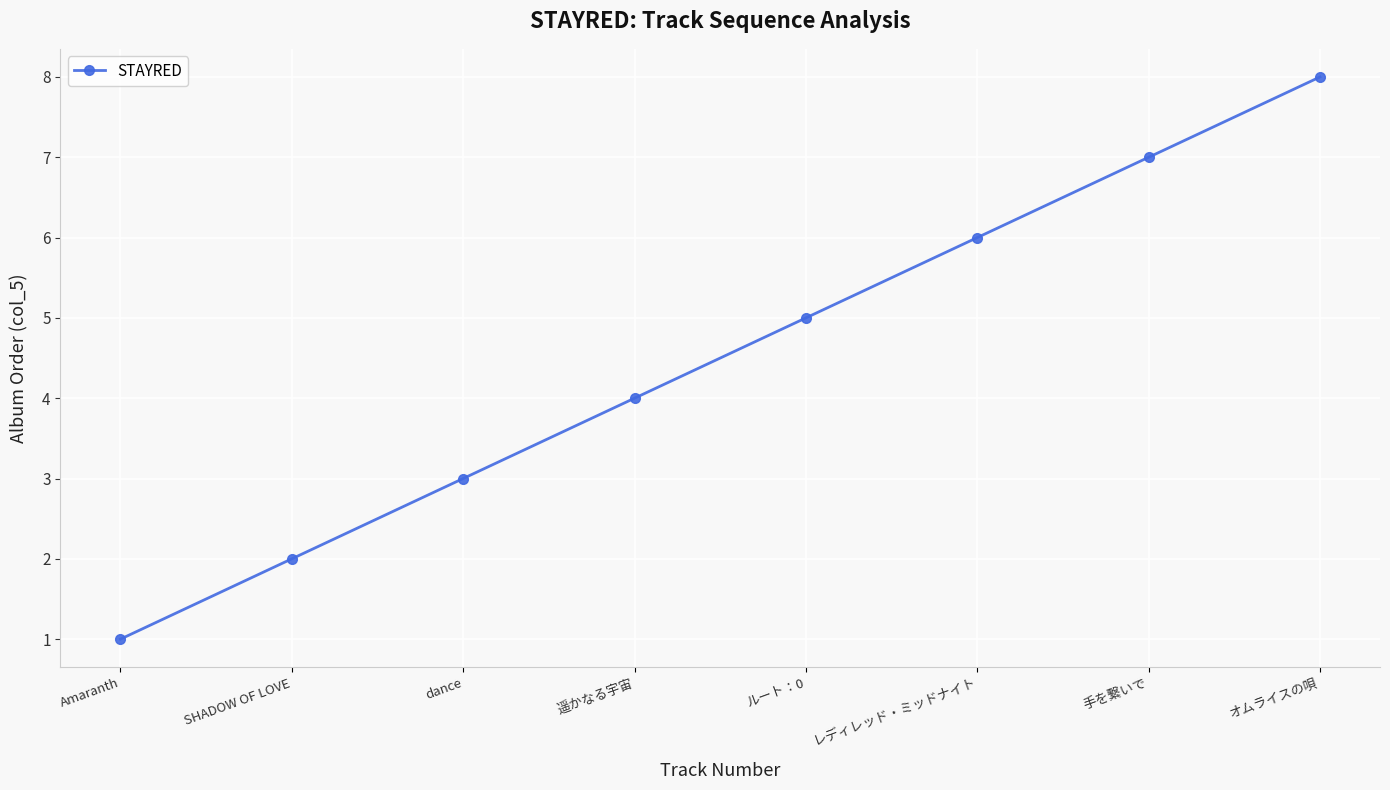

True or false: there are more than 1 points higher than both neighbors.

False